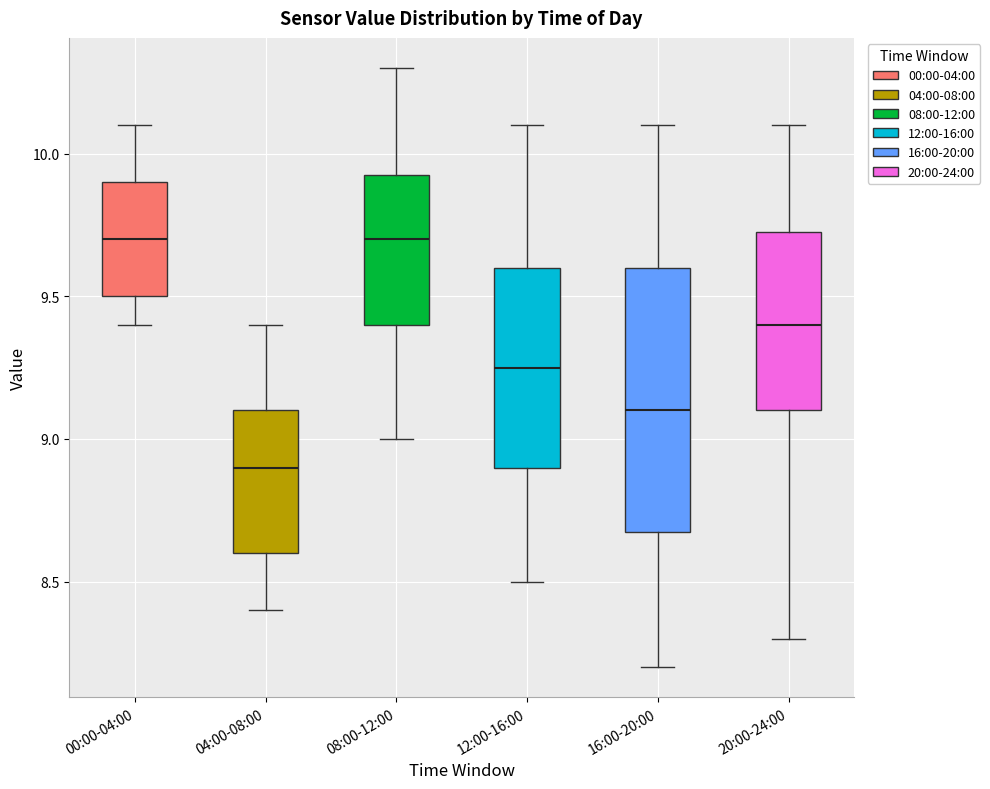

Which box has the lowest median line?

04:00-08:00